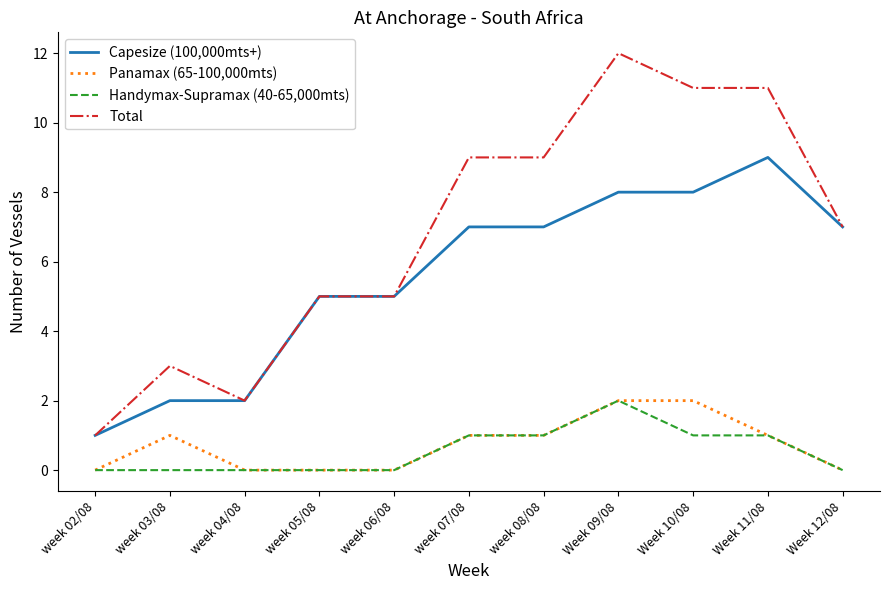

What is the maximum value shown in the chart?

12